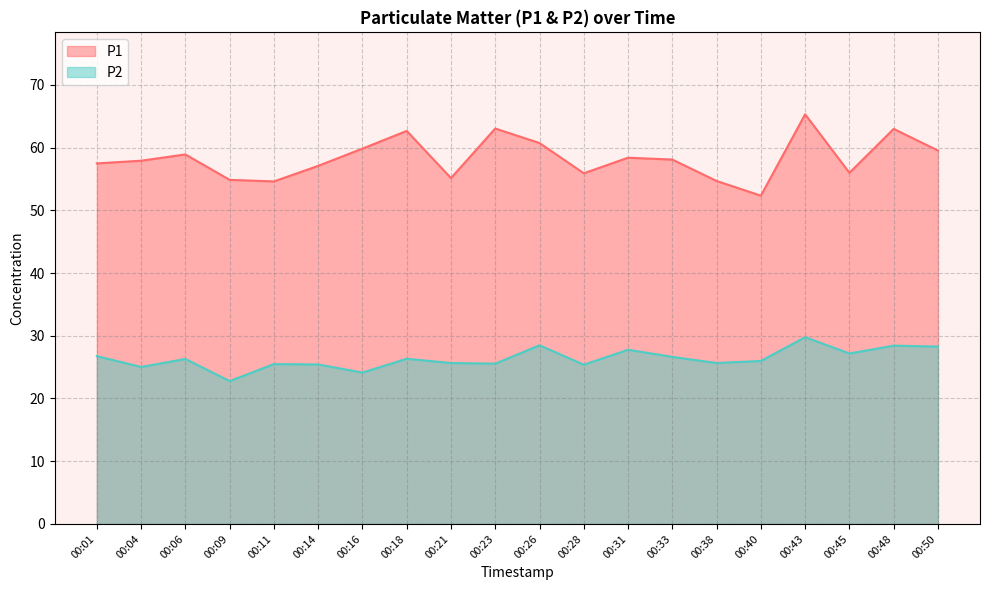

Rank the categories by P1 value from highest to lowest.

00:43, 00:23, 00:48, 00:18, 00:26, 00:16, 00:50, 00:06, 00:31, 00:33, 00:04, 00:01, 00:14, 00:45, 00:28, 00:21, 00:09, 00:38, 00:11, 00:40